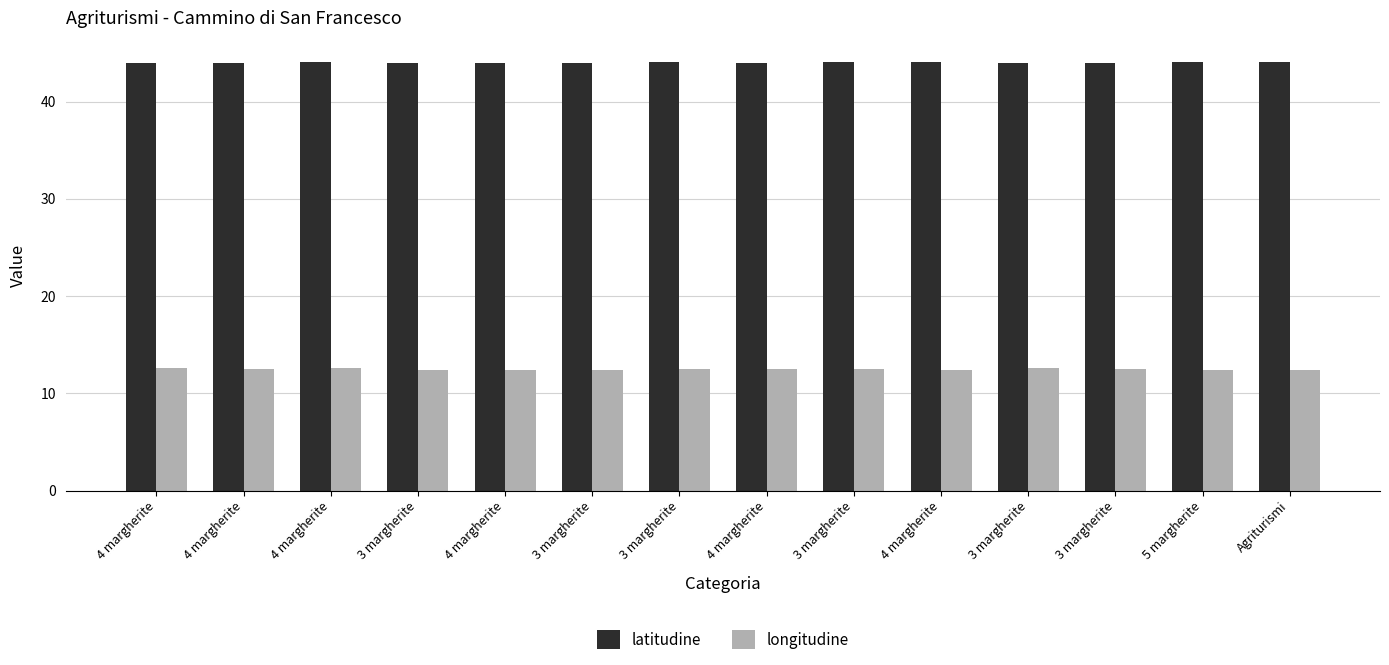

What are all the series names shown in the legend?

latitudine, longitudine